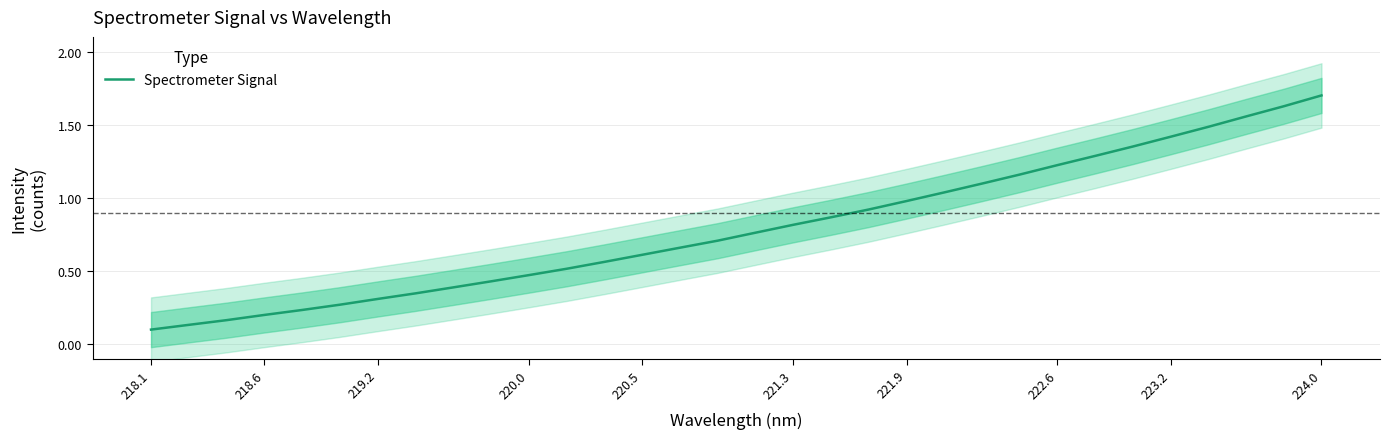

Does the chart display data point markers on the line(s)?

No